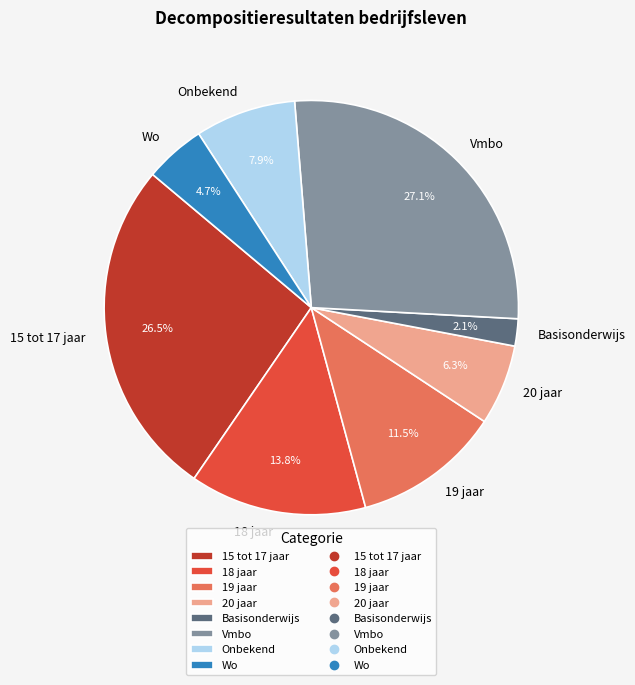

To the nearest percent, what is the average slice percentage?

12%